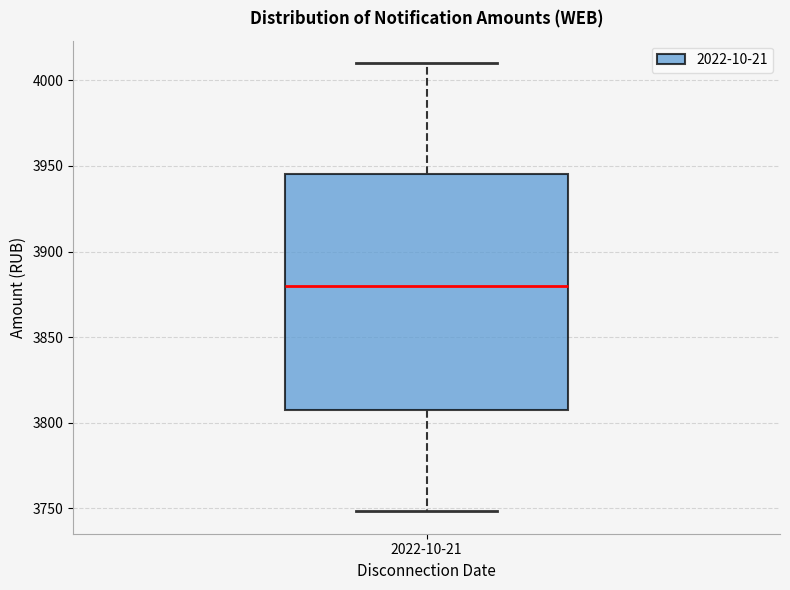

Where is the lower edge of the box for 2022-10-21 on the y-axis? The values are not printed on the chart, so give them approximately, as read against the axis.

3810